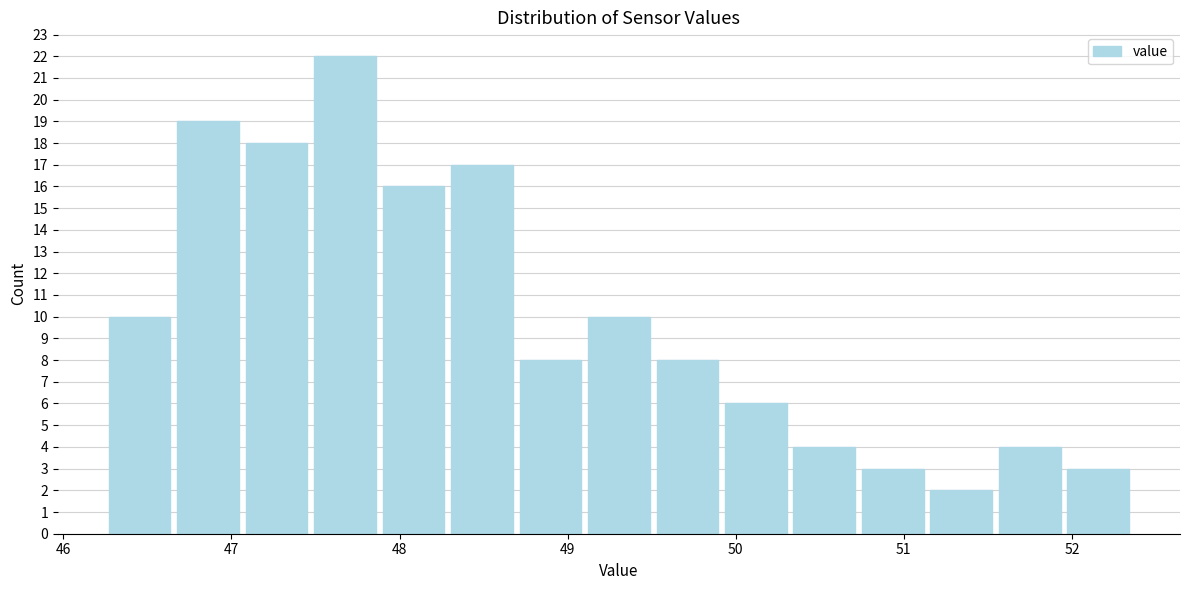

What is the height of the bar covering 46.7 to 47.1 on the x-axis? Neither the bar edges nor the heights are printed on the chart, so give them approximately, as read against the axes.

19